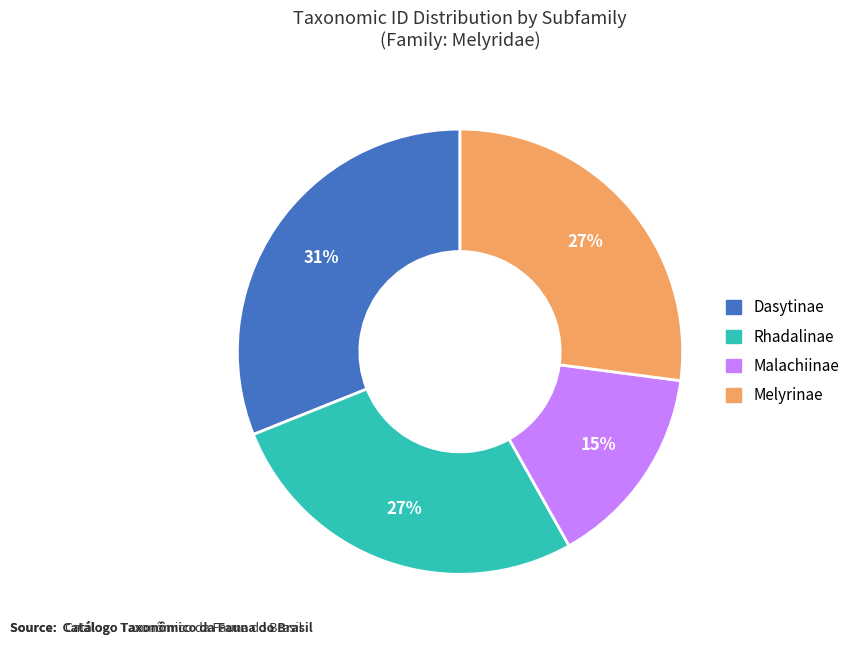

What percentage is the Melyrinae slice, to the nearest percent?

27%